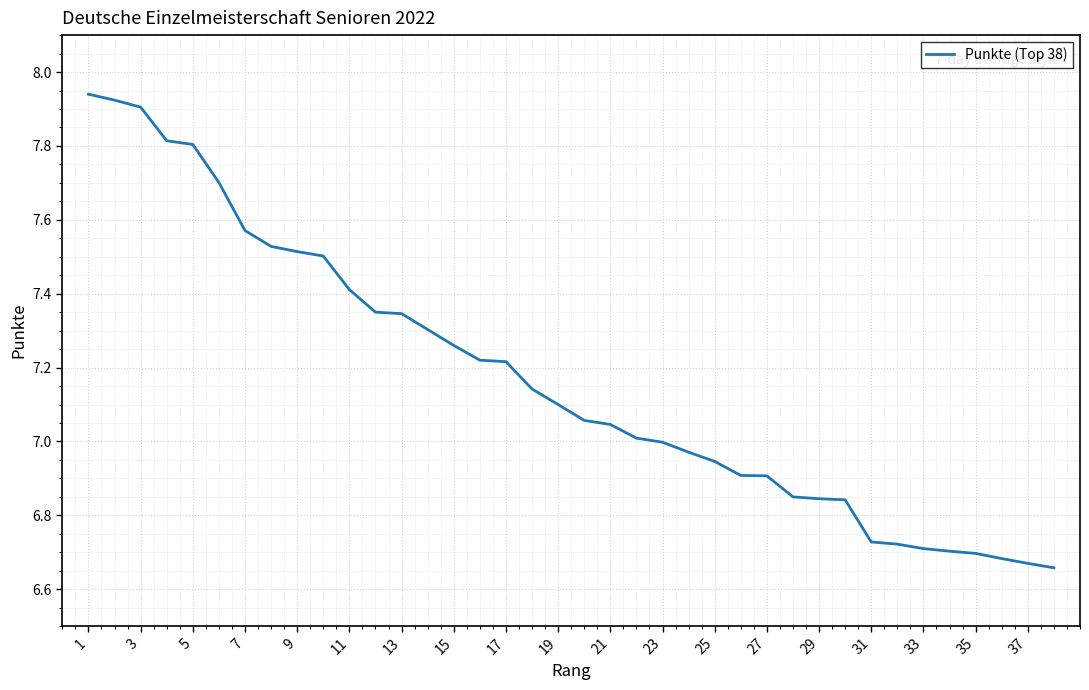

Is it true that the value at 37 is 1.6?

False